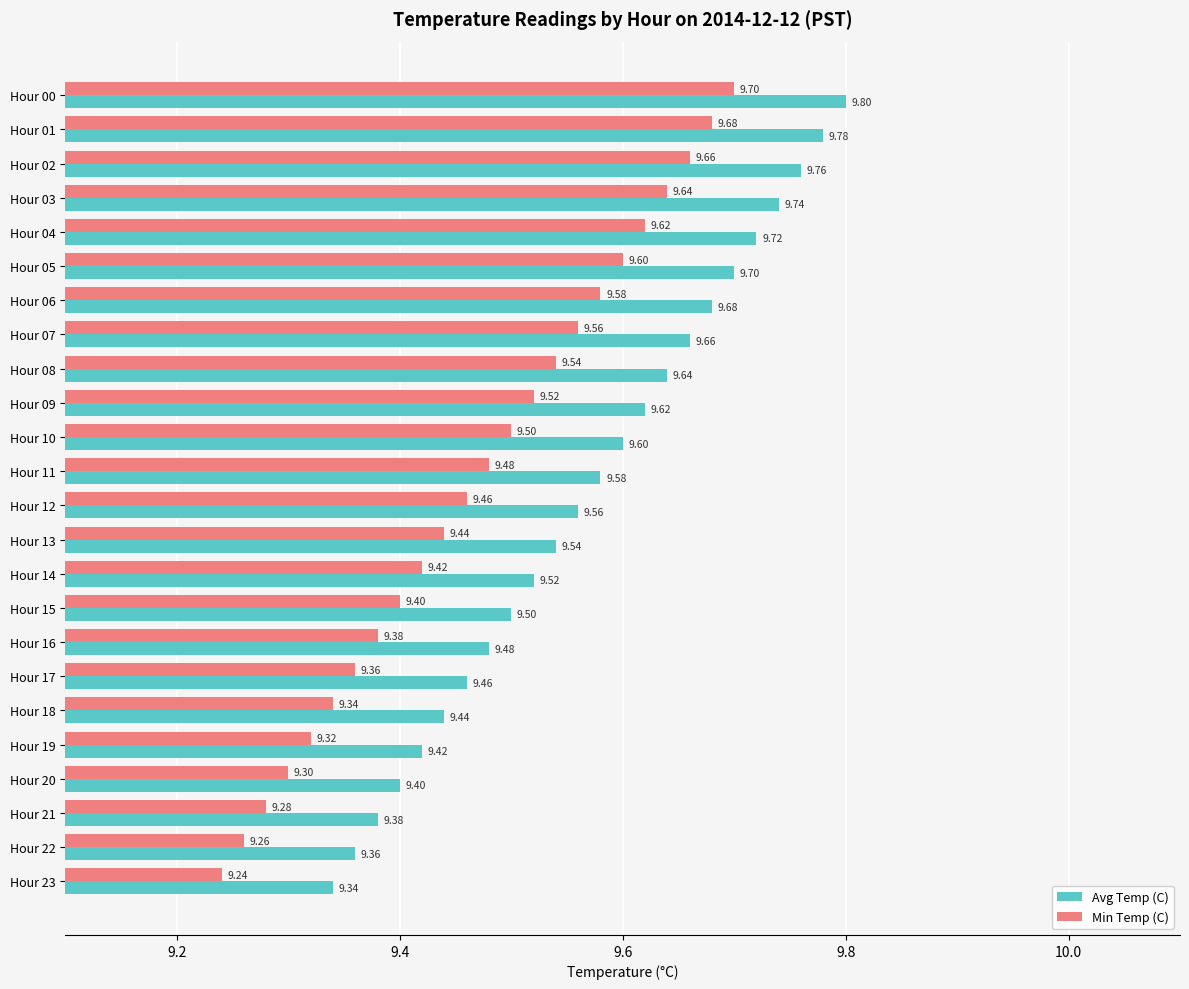

Rank the series by their average value, from highest to lowest.

Avg Temp (C), Min Temp (C)